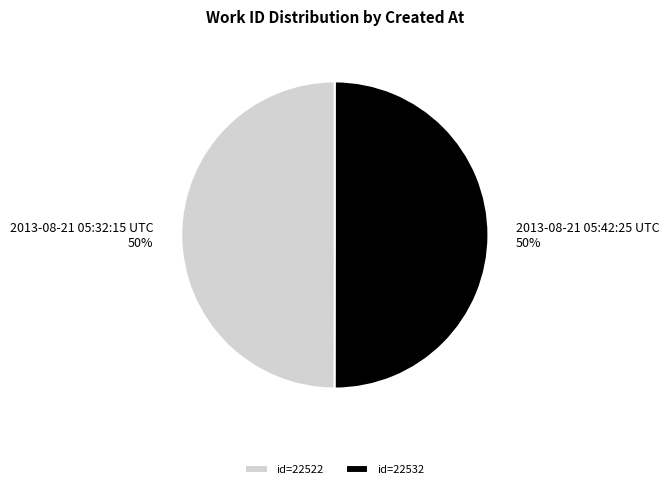

Do id=22522 and id=22532 together represent more than half of the pie?

Yes